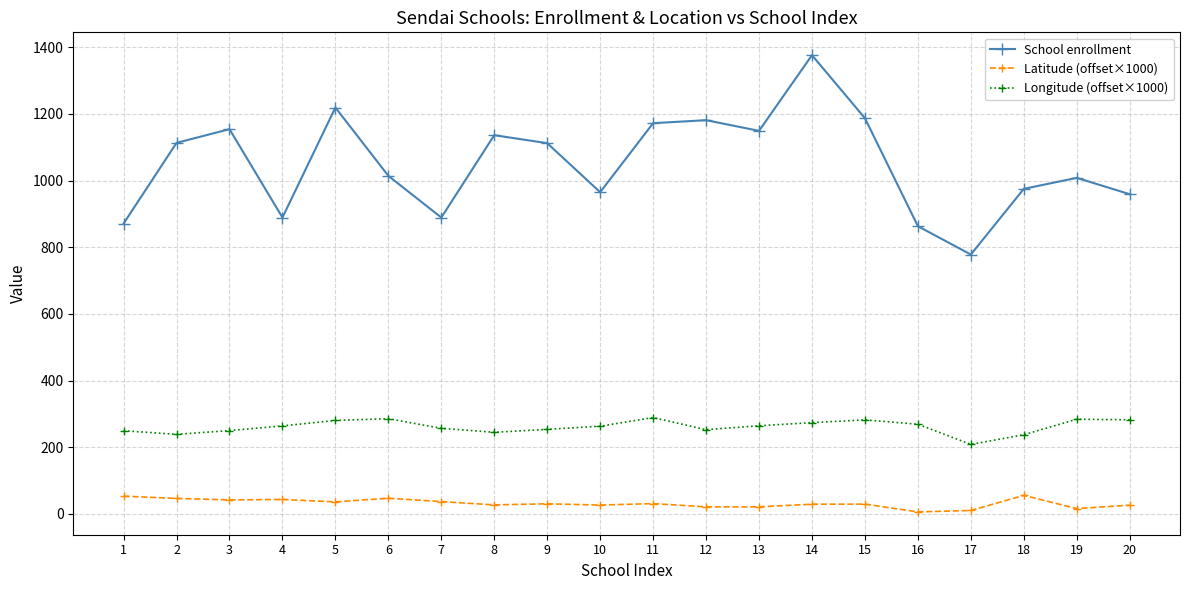

Between 11 and 14, which series saw the biggest shift?

School enrollment